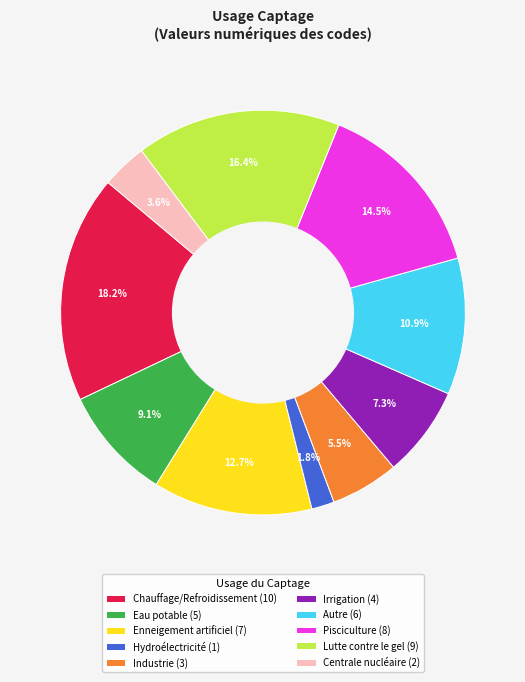

Which slice is the smallest?

Hydroélectricité (1)